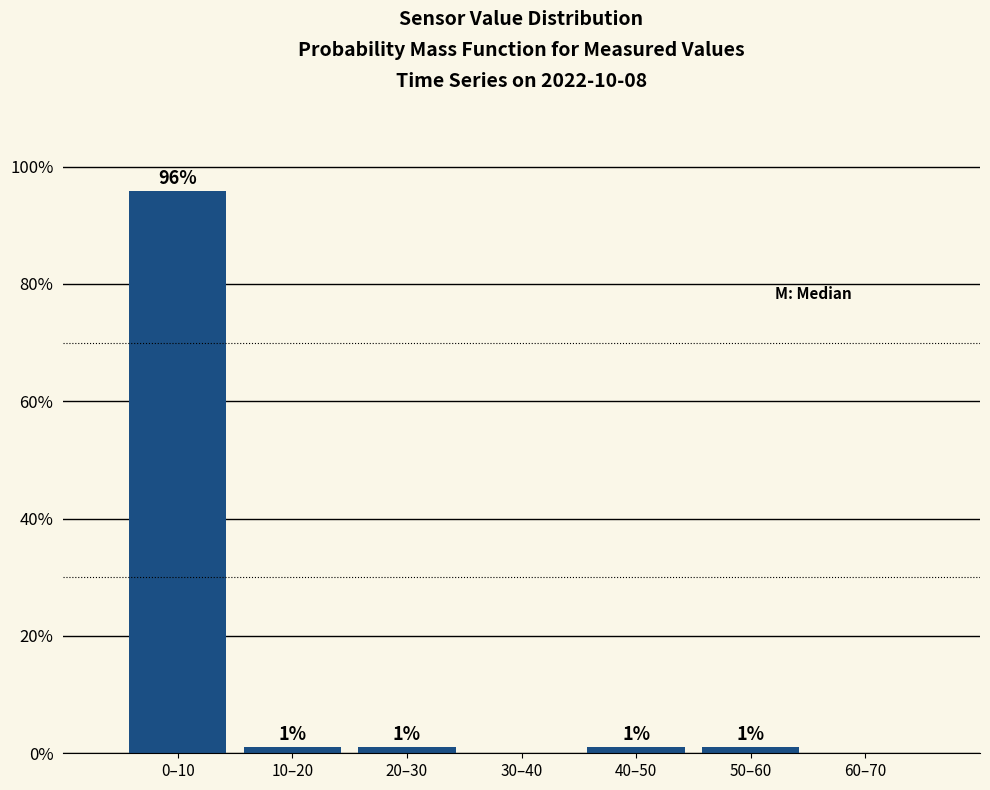

What is the sum of all values?

100.0